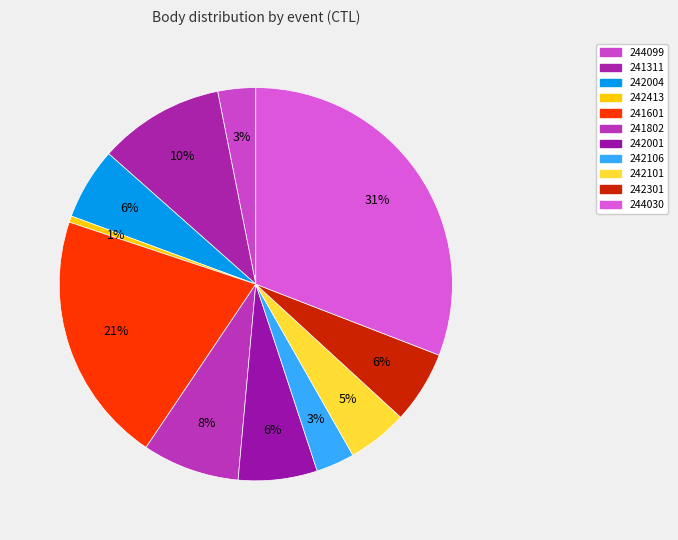

True or false: 244099 accounts for 1% of the total.

False